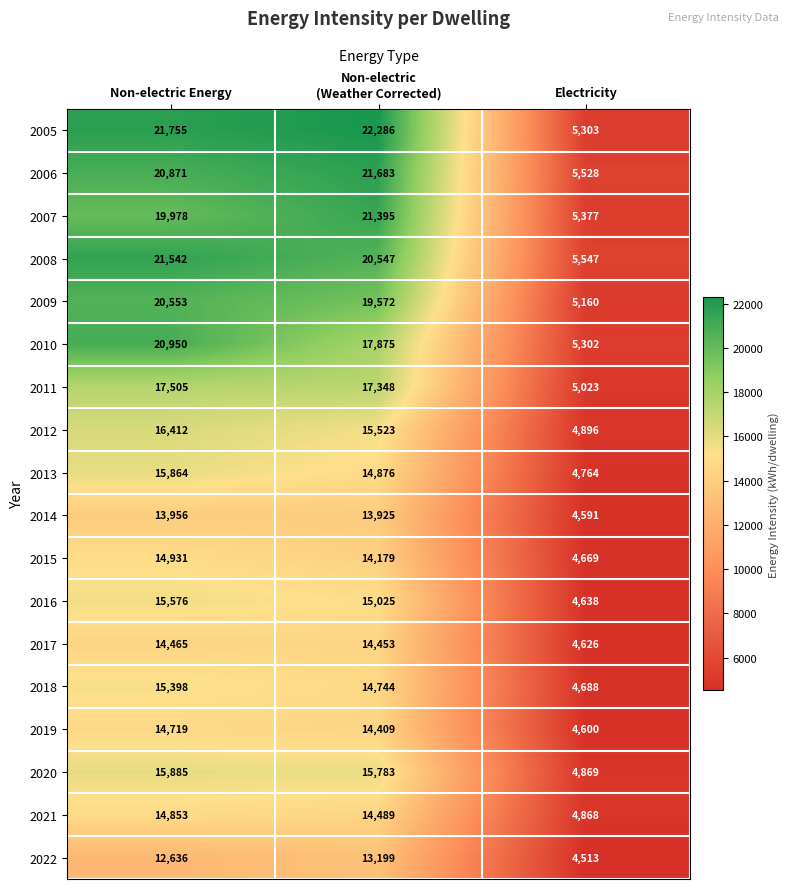

Between Non-electric Energy and Electricity, which series saw the biggest shift?

2005